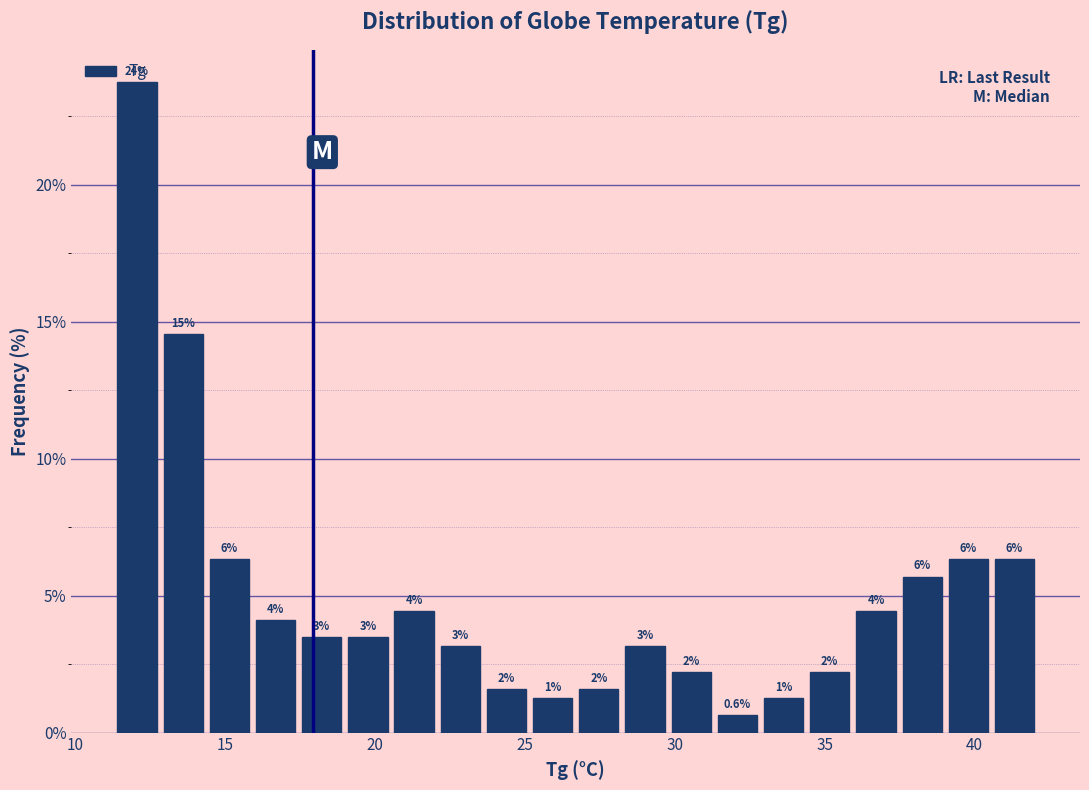

Around what value on the x-axis is the tallest bar? Give the approximate position of its centre, as read against the axis.

12.0